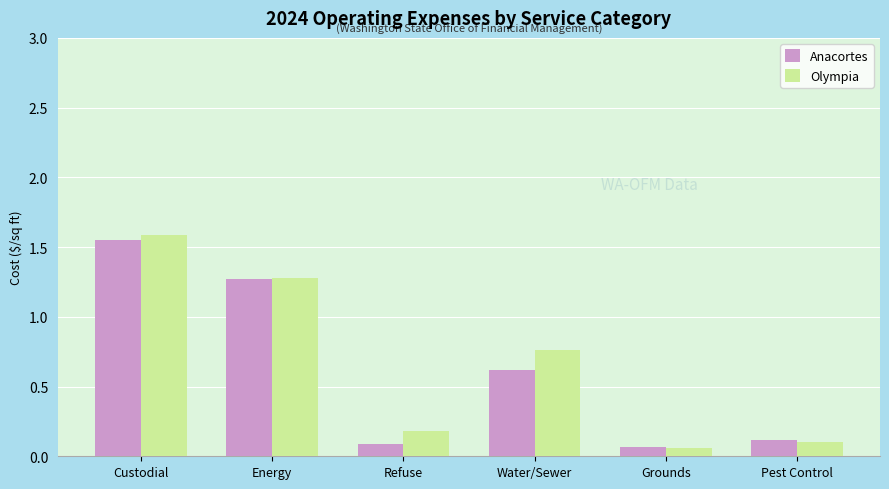

What position from the right is Water/Sewer?

3